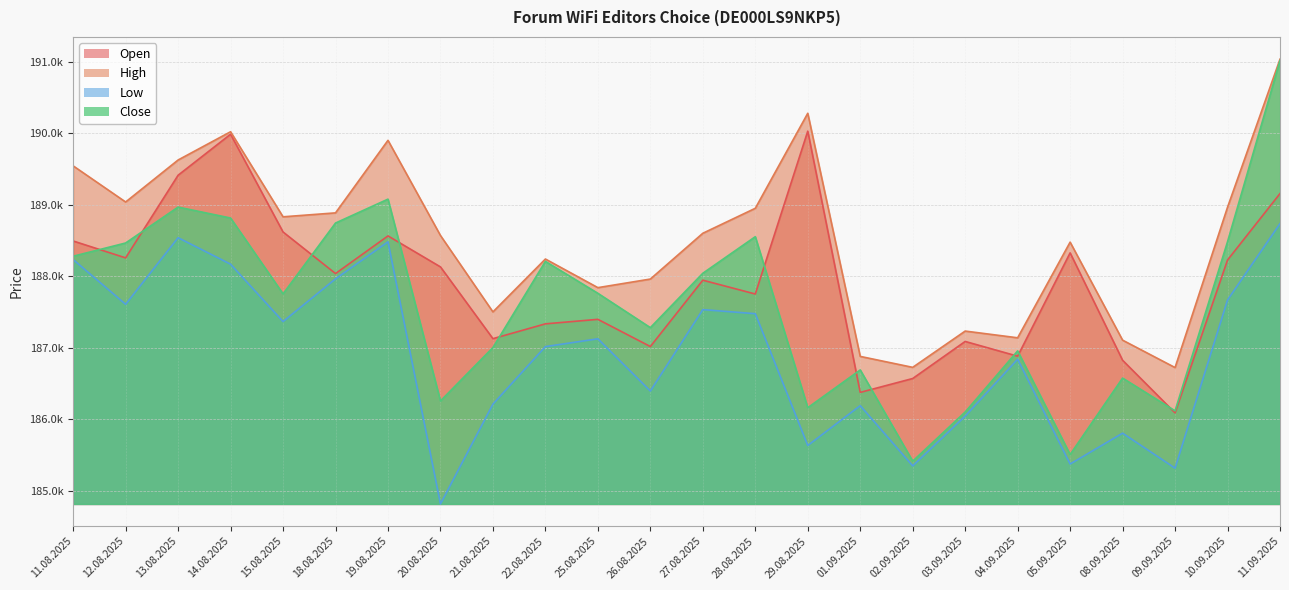

List the series in order of their peak value, highest first.

High, Close, Open, Low